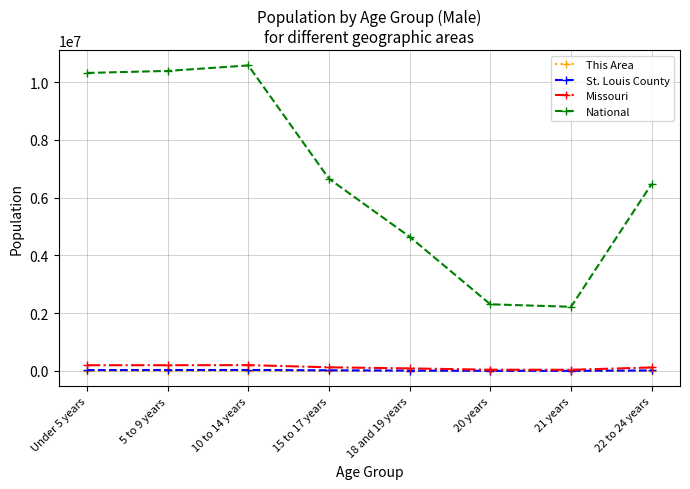

At how many categories does at least one series exceed 6364911?

5